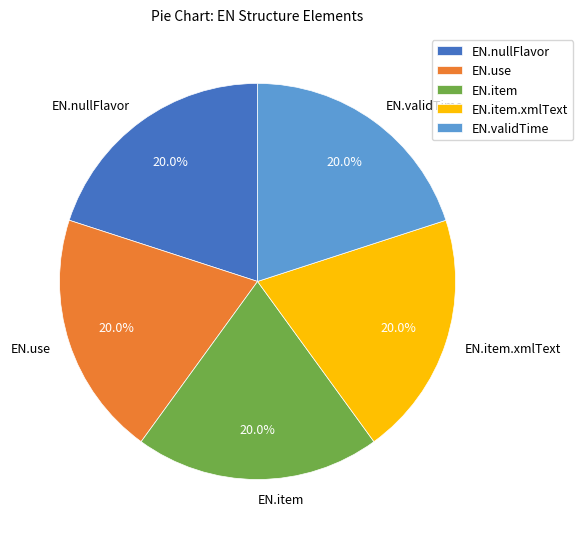

What is the ratio of the value at EN.item to the value at EN.validTime?

1.0